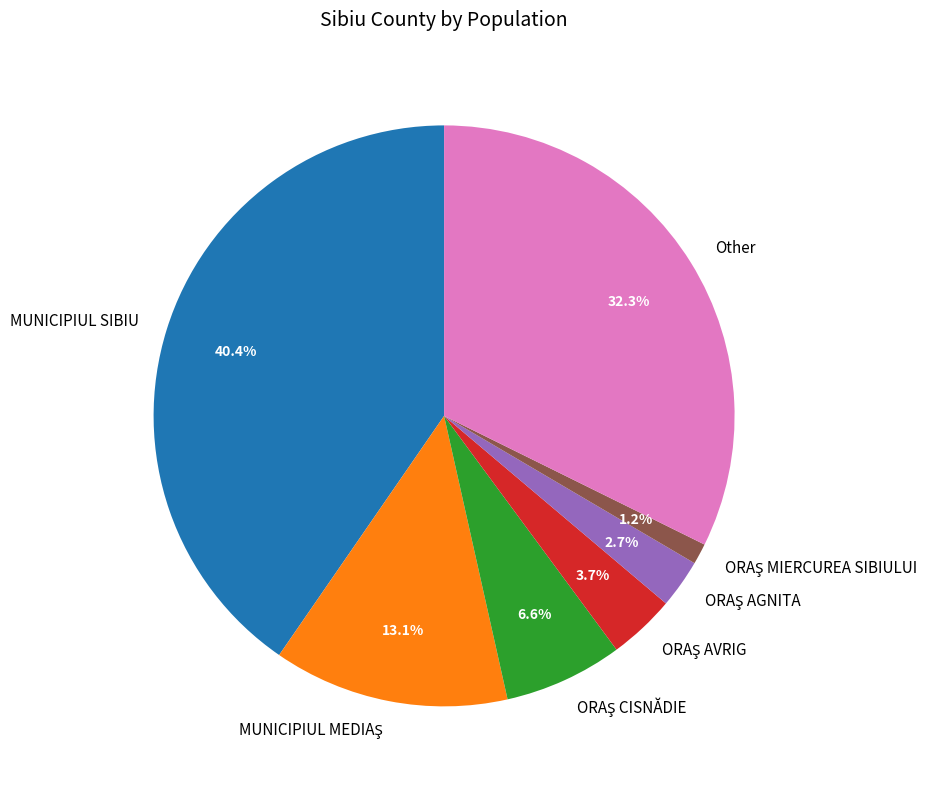

Which has a higher value, MUNICIPIUL SIBIU or Other?

MUNICIPIUL SIBIU